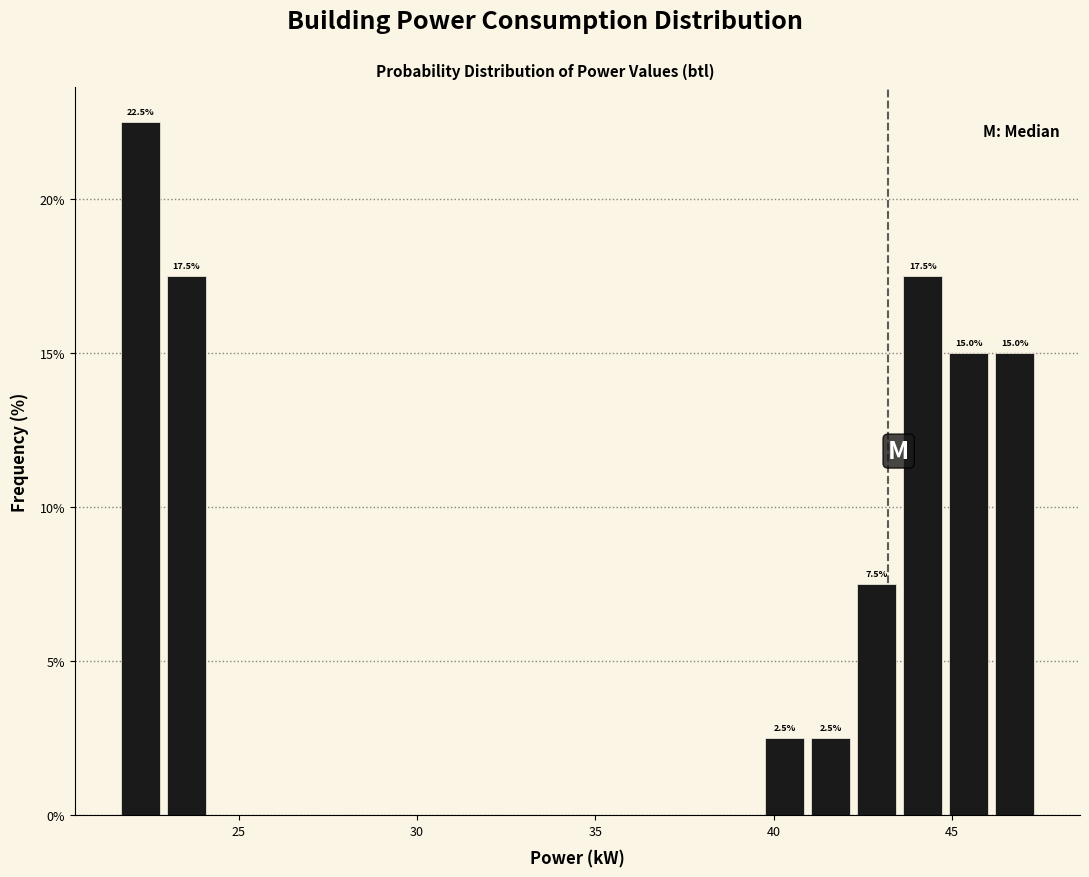

Read against the x-axis, roughly where is the centre of the tallest bar?

22.0